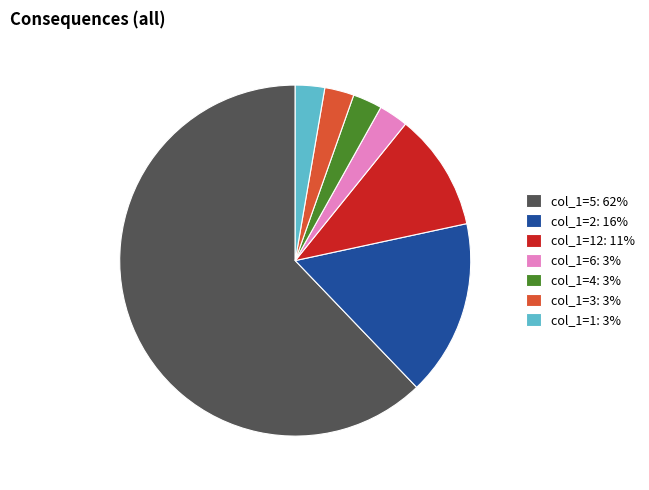

Is the sum of col_1=12: 11% and col_1=6: 3% greater than half?

No